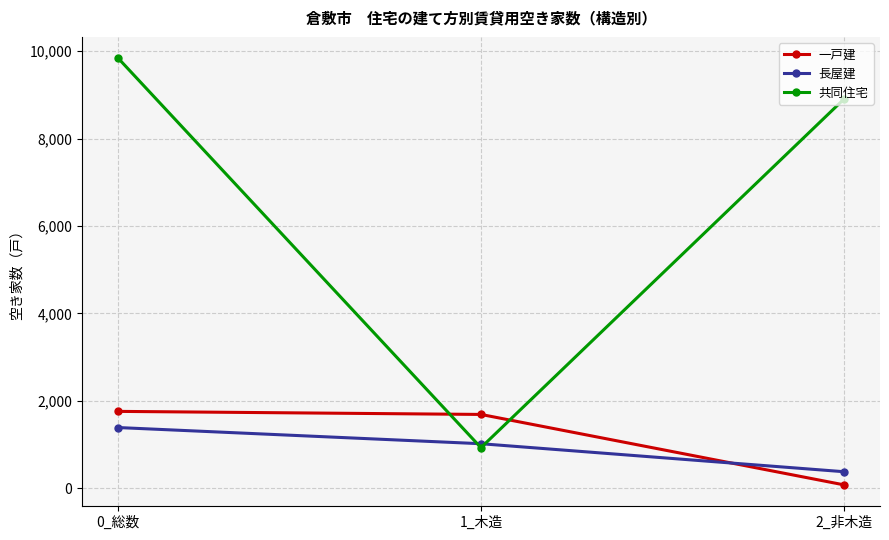

What is the difference between the maximum and minimum values in the 一戸建 series?

1680